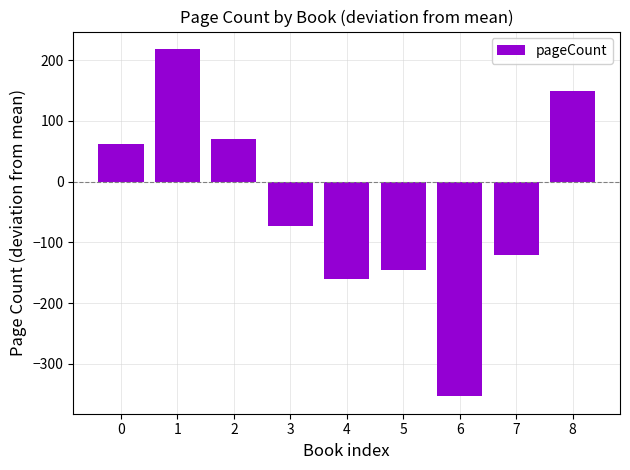

Reading left to right, extract all data points from this chart.

62.5	218.5	70.5	-73.5	-159.5	-145.5	-353.5	-121.5	148.5